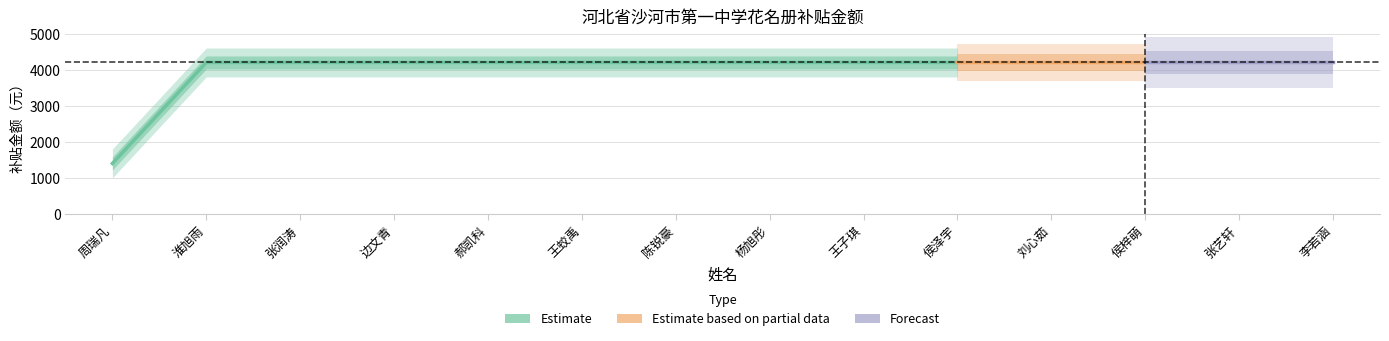

The value at 侯泽宇 is 4200. True or false?

True